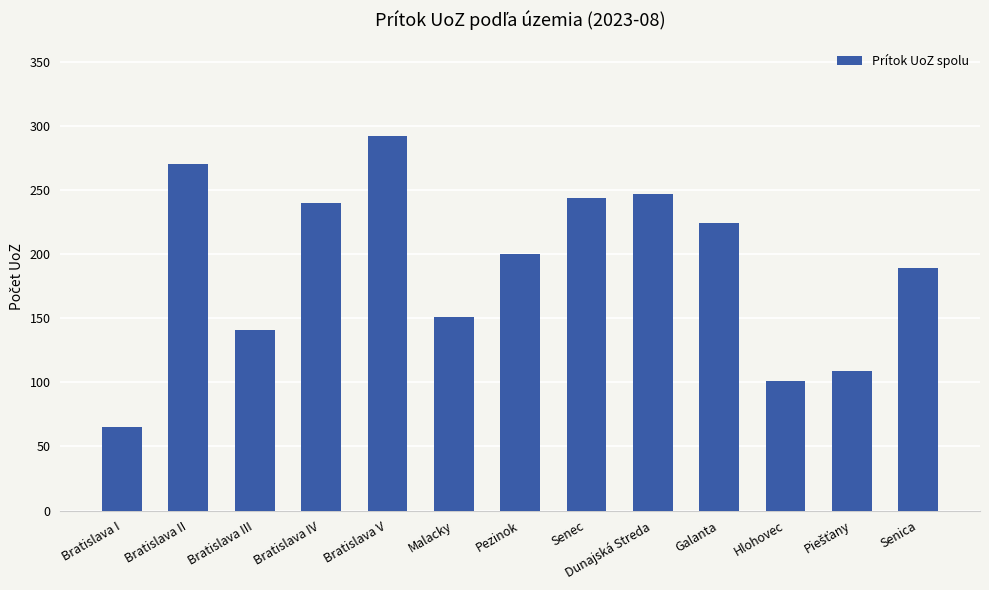

What is the sum of the values at Bratislava V and Bratislava II?

562